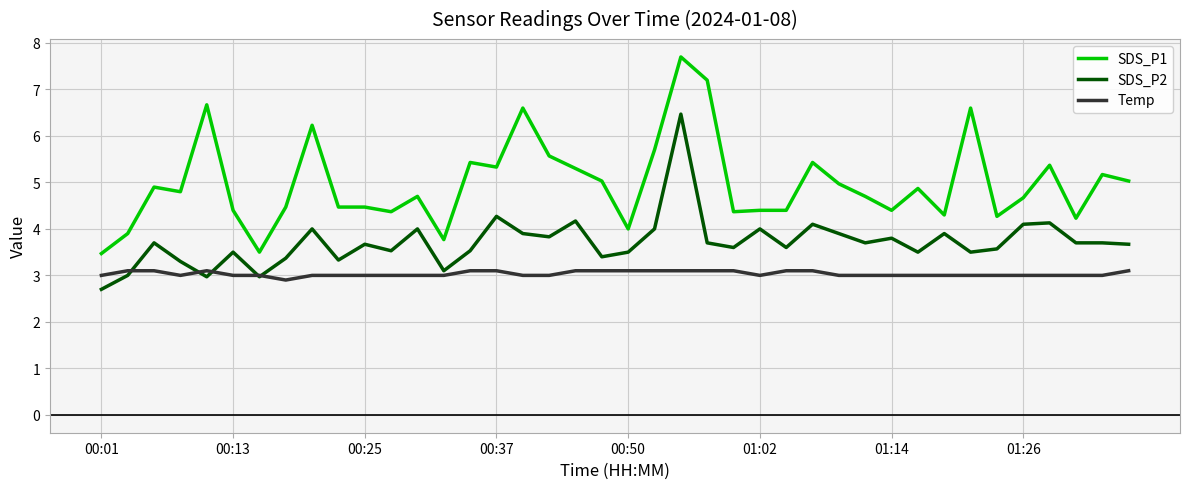

True or false: SDS_P2 has more than 0 points higher than both neighbors.

True